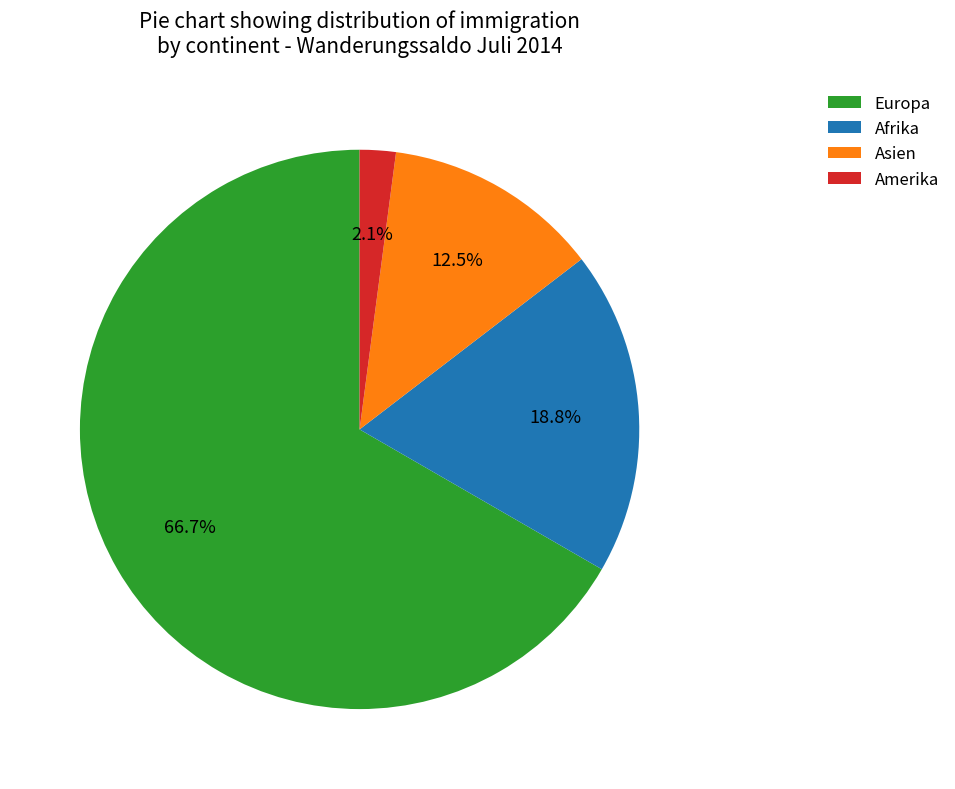

The Europa slice represents 35% of the pie. True or false?

False